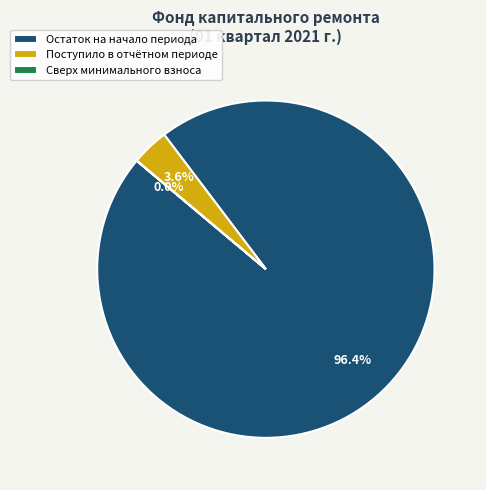

Does any single category account for the majority?

Yes